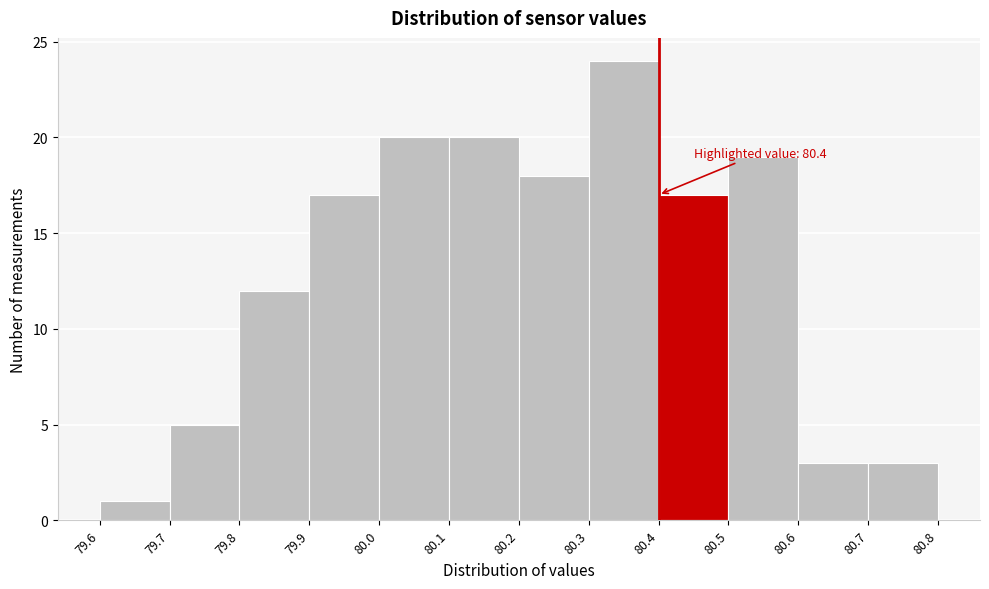

Over which range of the x-axis is the bar tallest?

80.3 to 80.4